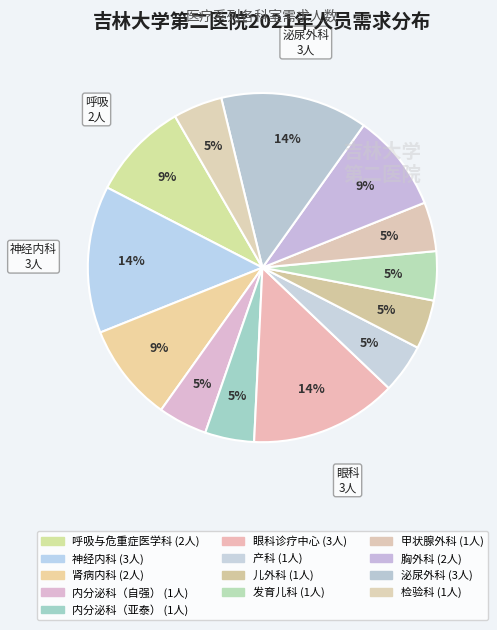

How many slices are in this pie chart?

13